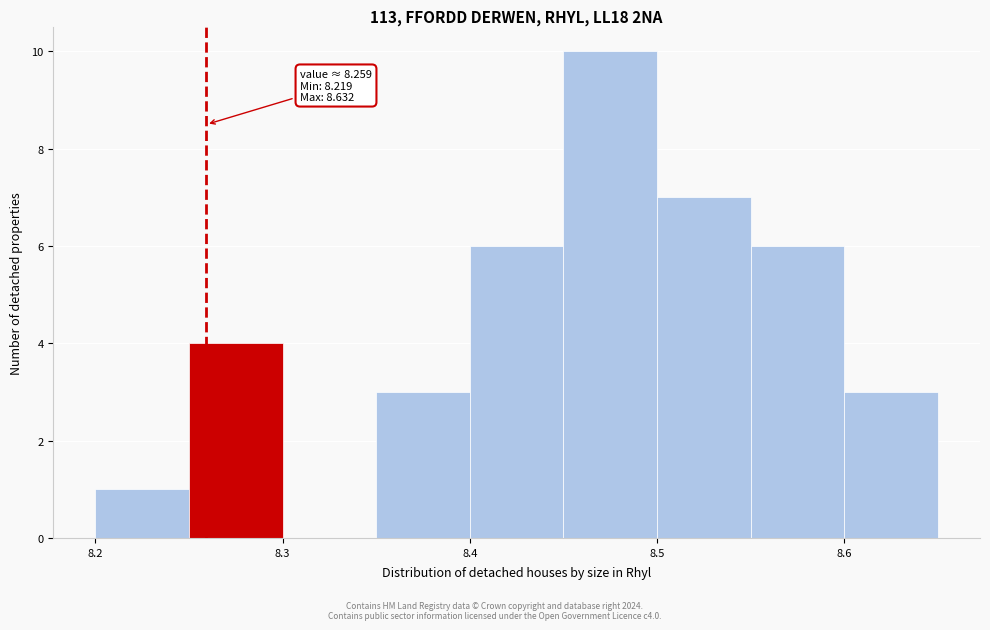

Over which range of the x-axis is the bar tallest?

8.45 to 8.50